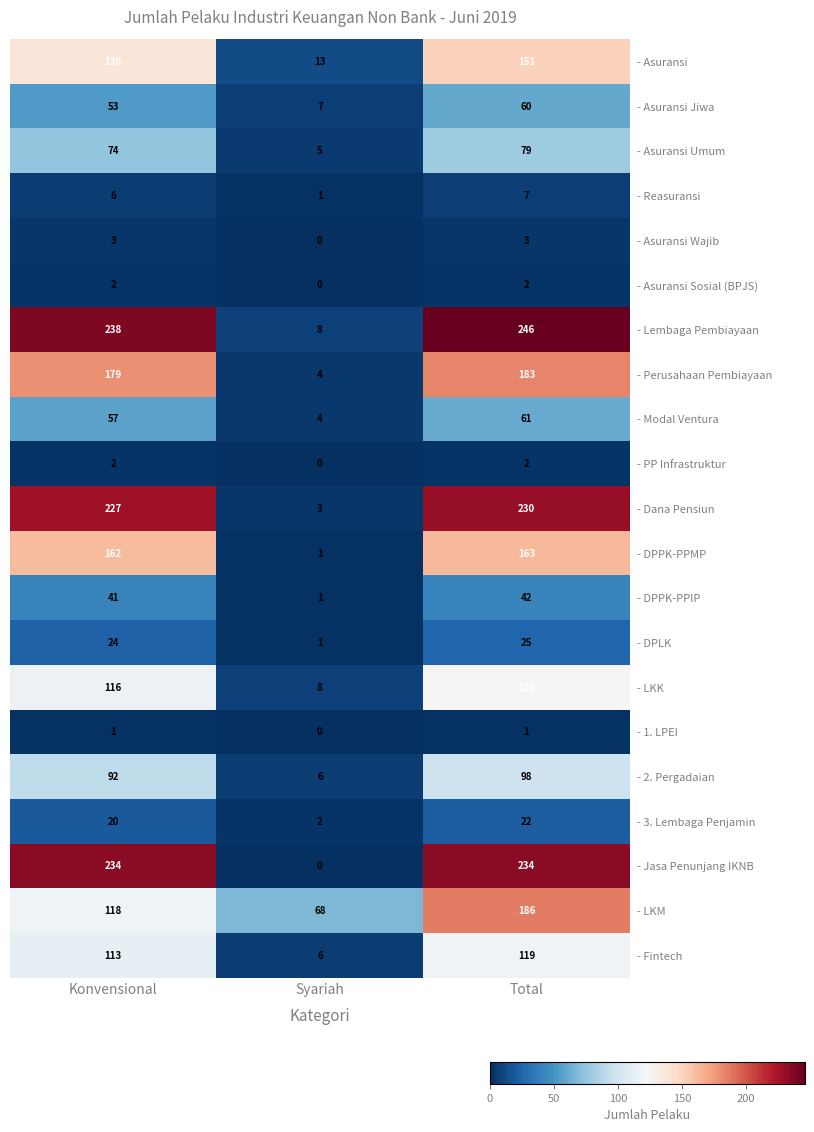

Which series changed the most between Syariah and Total?

- Lembaga Pembiayaan